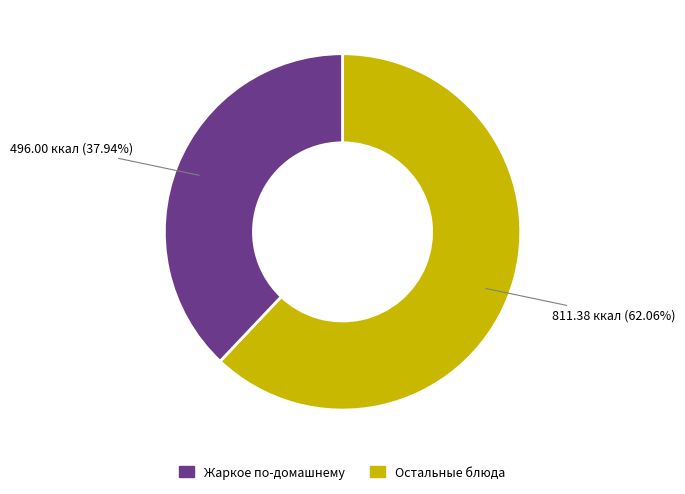

Does any single category account for the majority?

Yes